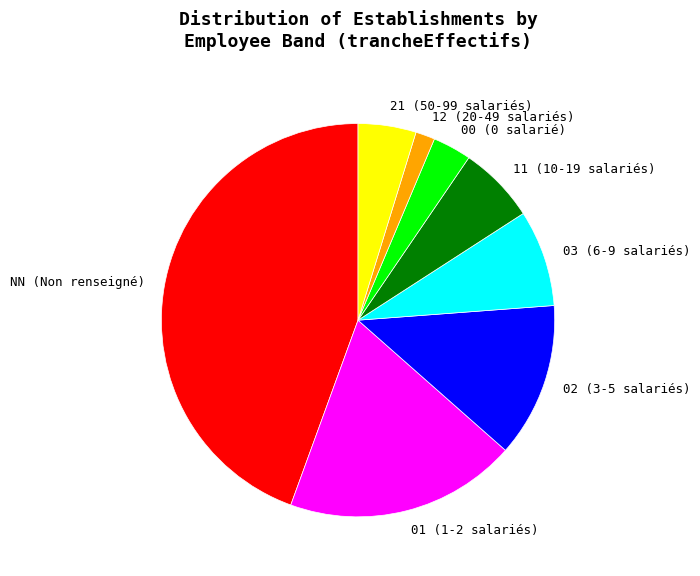

What is the ratio of the value at 21 to the value at 03?

0.6